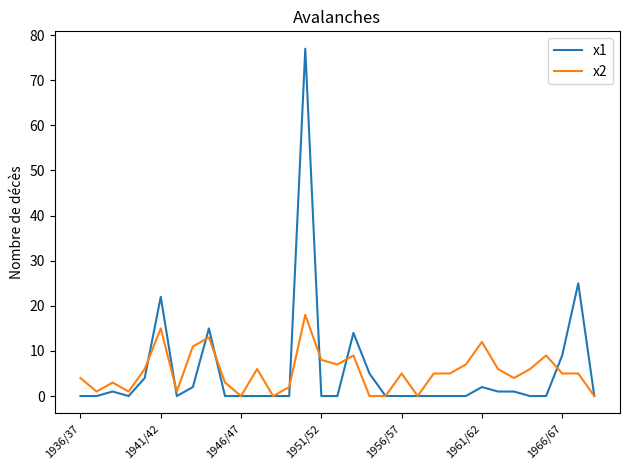

Rank the series by their maximum value, from lowest to highest.

x2, x1